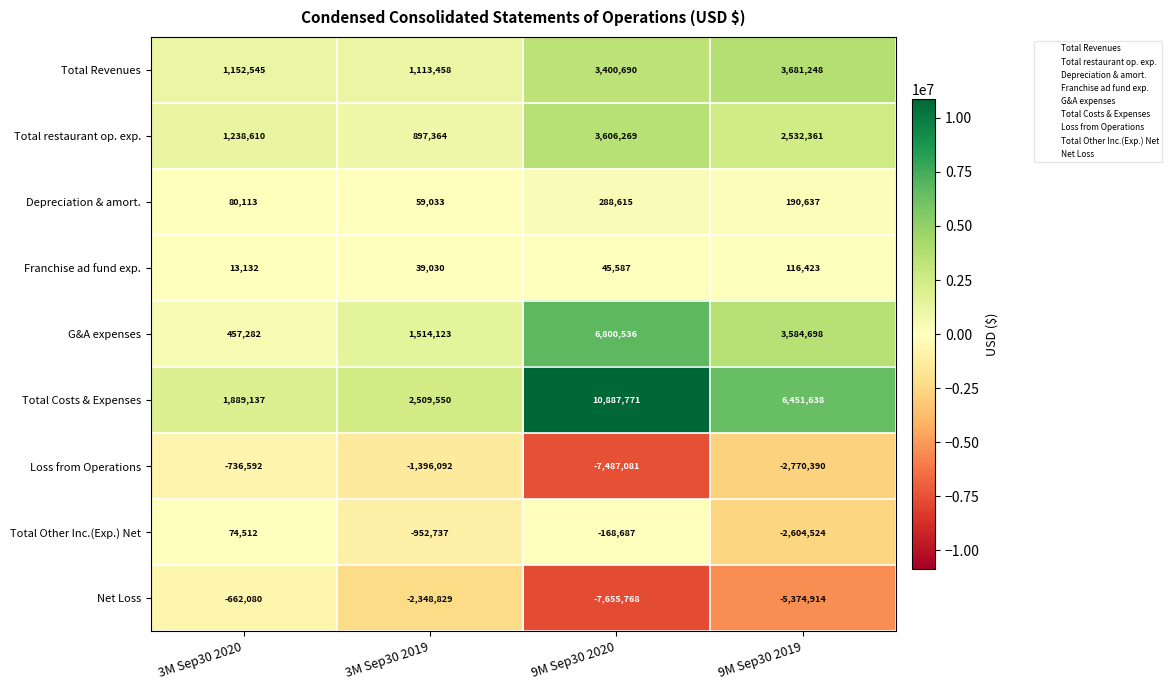

What is the approximate value of Total restaurant op. exp. at 9M Sep30 2019?

2532361